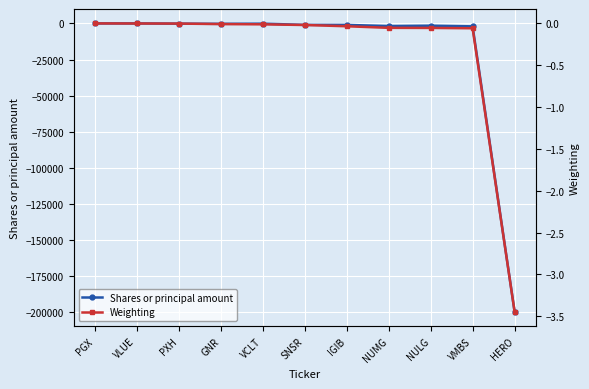

What is the minimum value for Shares or principal amount?

-199732